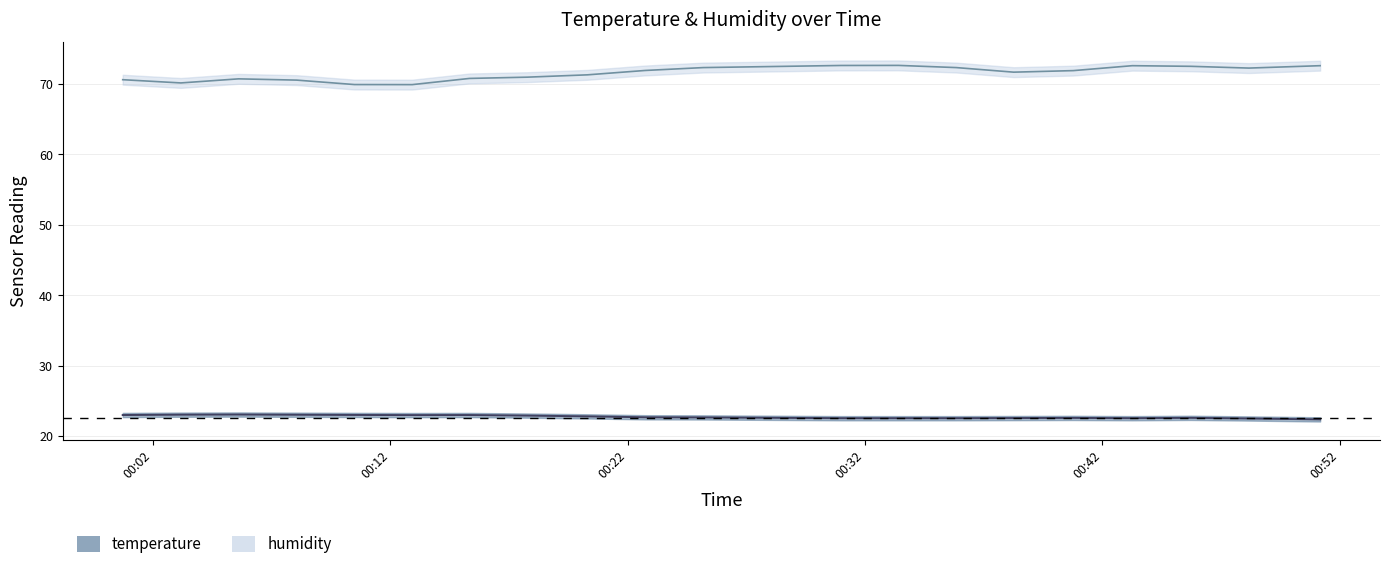

What is the minimum value for temperature?

22.4